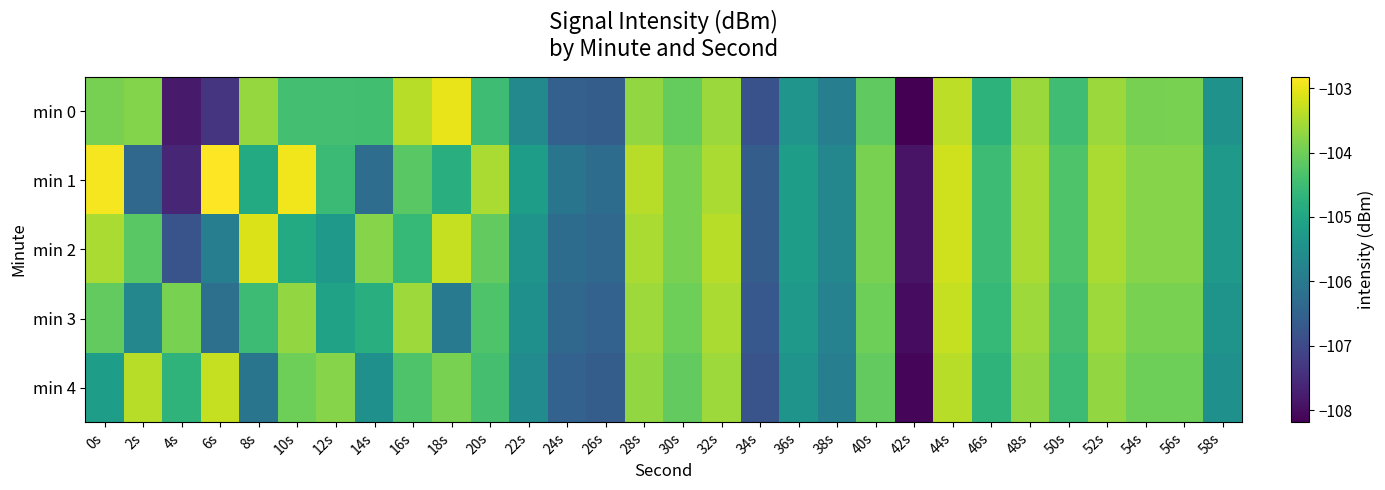

At which category is the sum across all series the highest?

44s